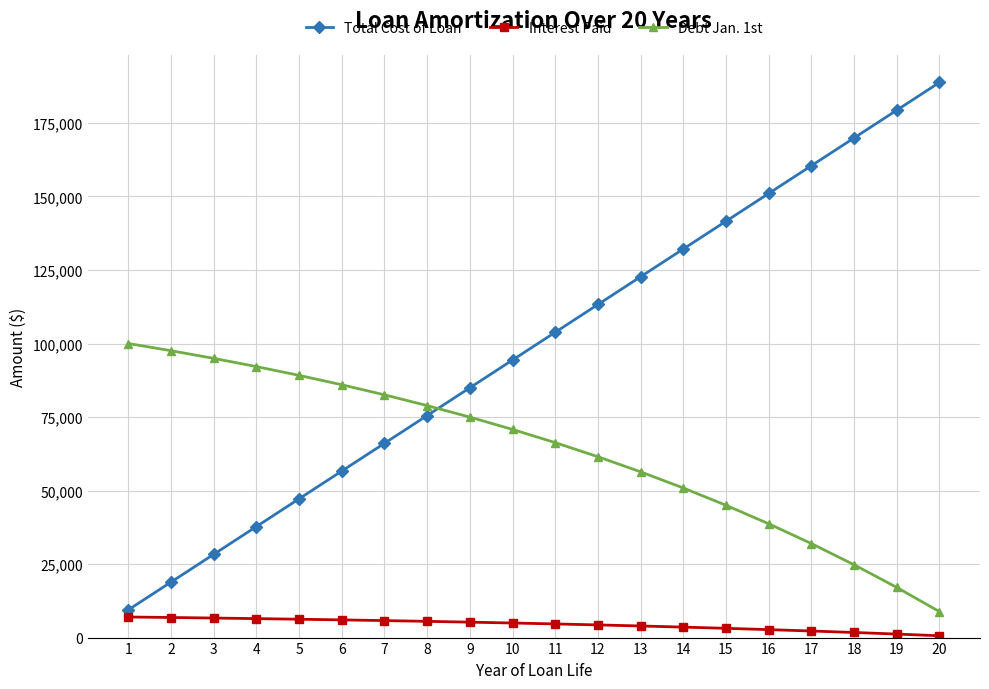

What value does the Interest Paid series have at 12?

4304.9